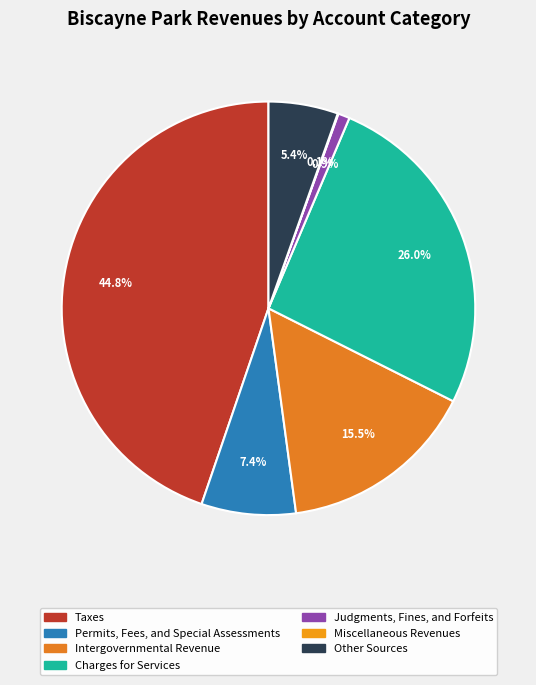

Which slice is the largest?

Taxes